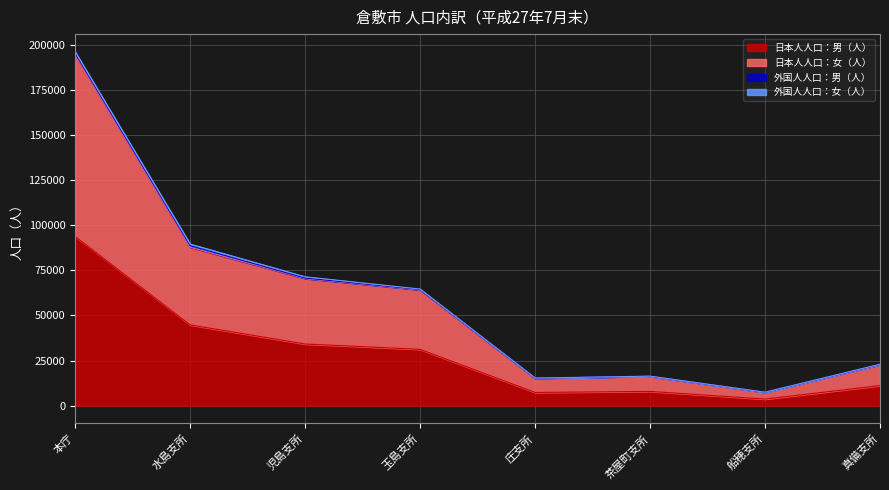

What is the highest value of the 日本人人口：男（人） series?

93804